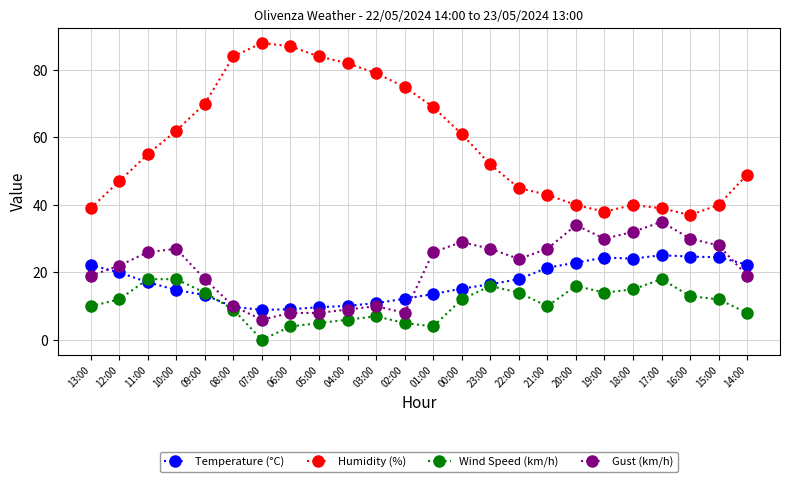

Which category has the highest value in the Gust (km/h) series?

17:00